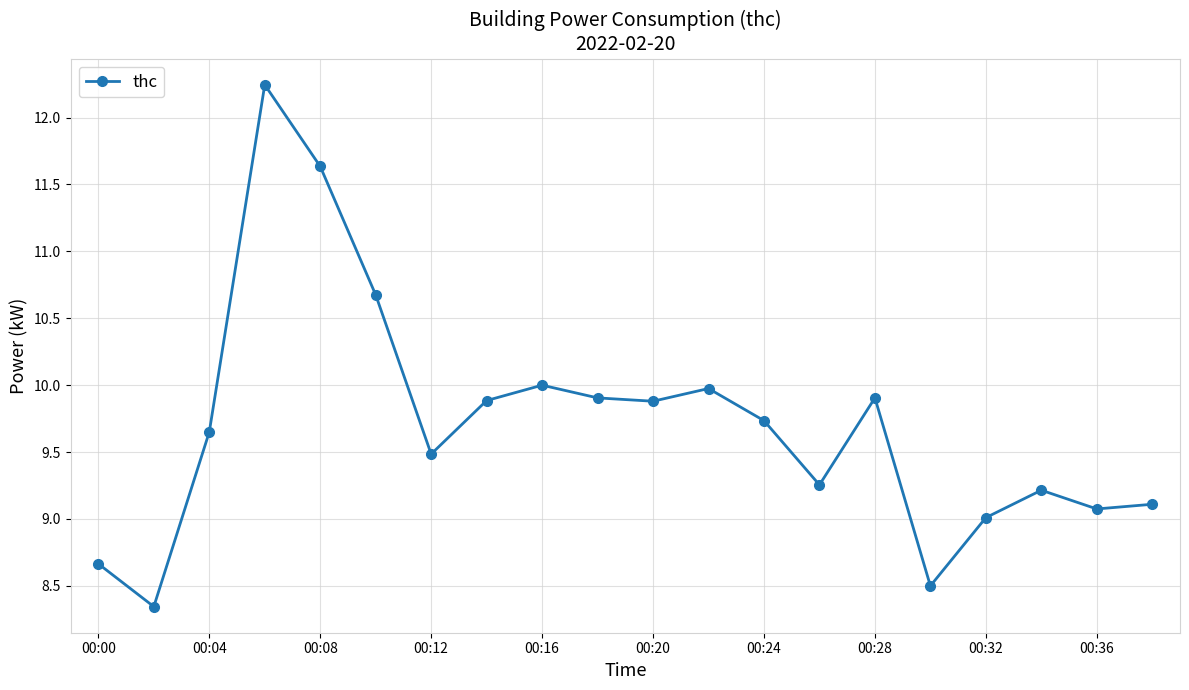

What is the sum of all values?

194.2